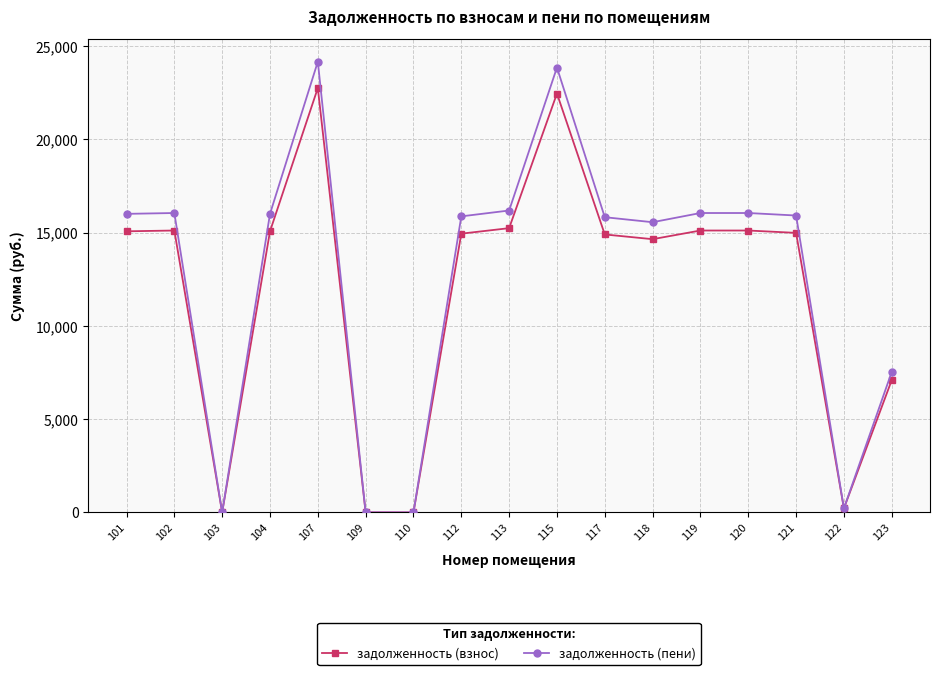

What is the difference between the second highest and minimum values in the задолженность (пени) series?

23843.6